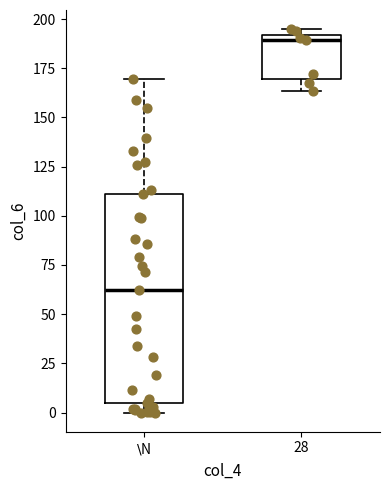

Which box has the lowest median line?

$\backslash$N